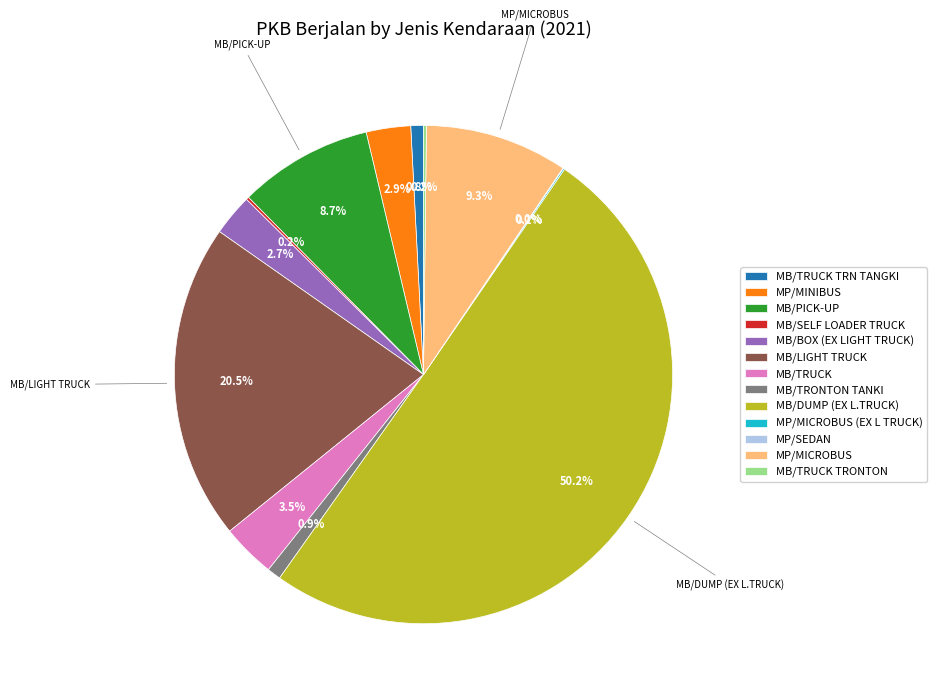

What is the largest slice in the pie chart?

MB/DUMP (EX L.TRUCK)